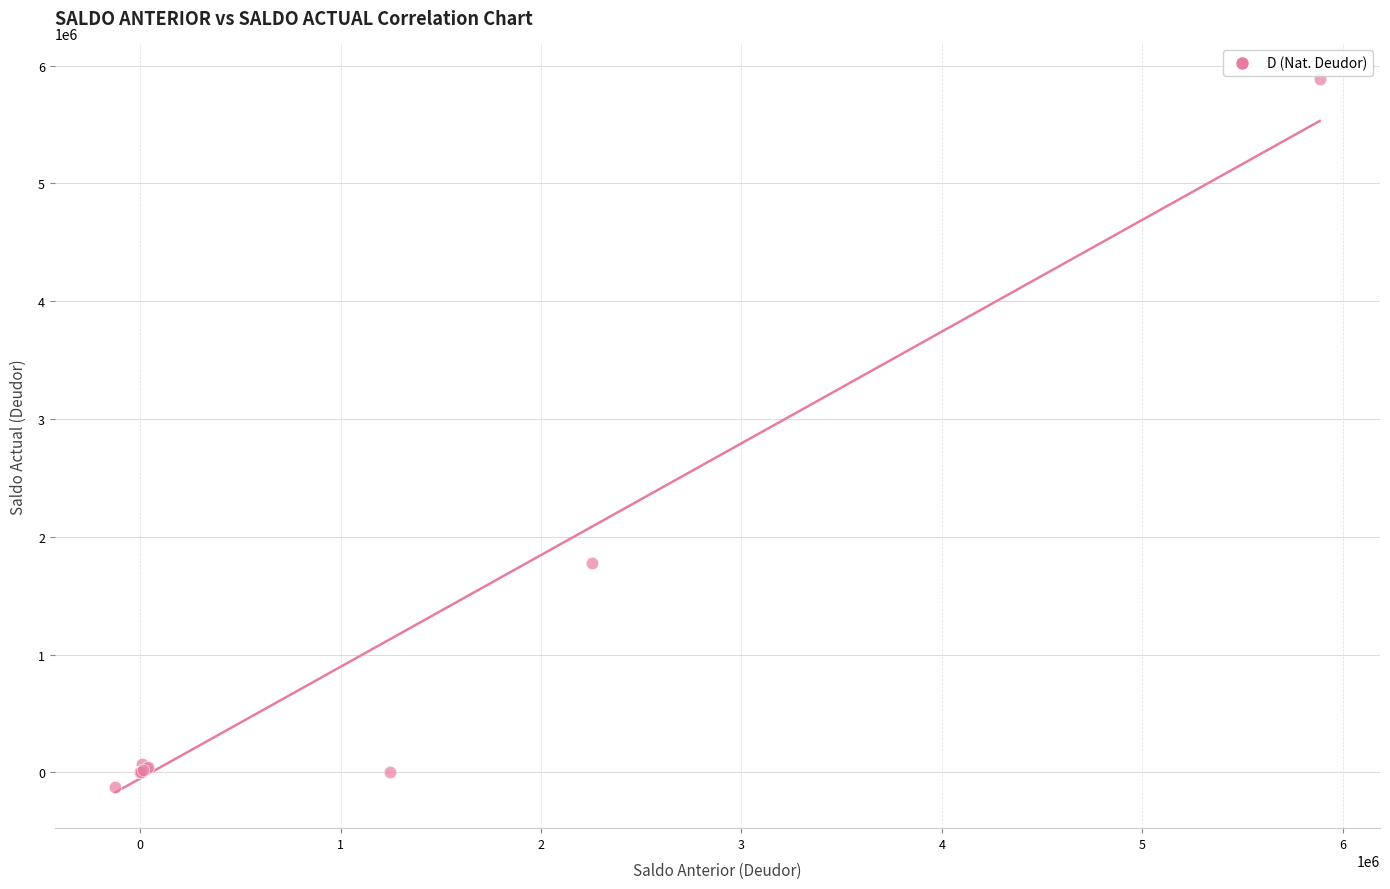

What Y value in the scatter plot is closest to 2880431?

1776876.2